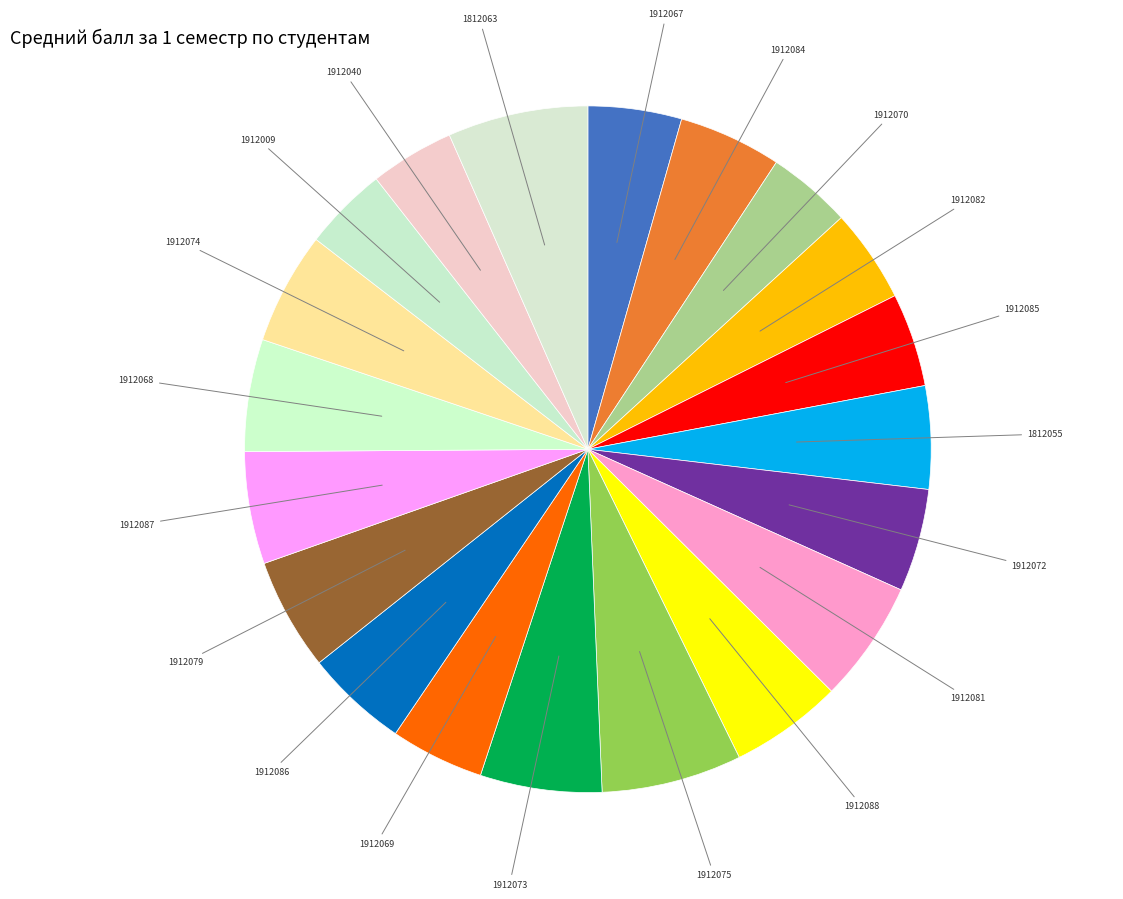

How many slices are in this pie chart?

20